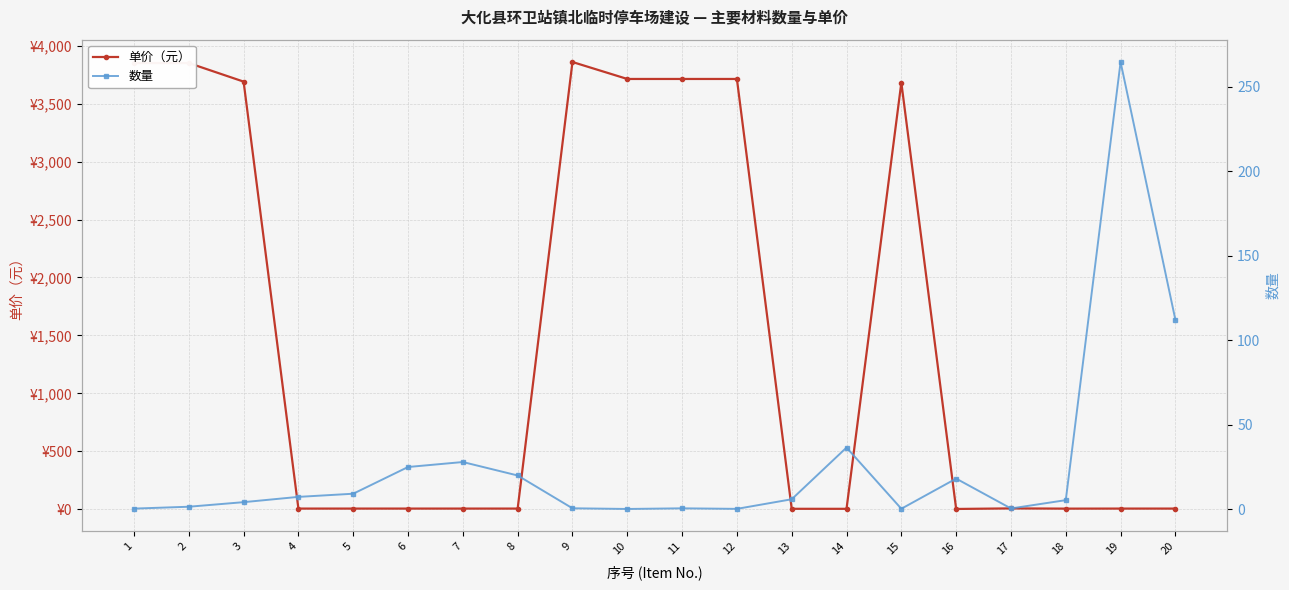

How many series are shown in this chart?

2